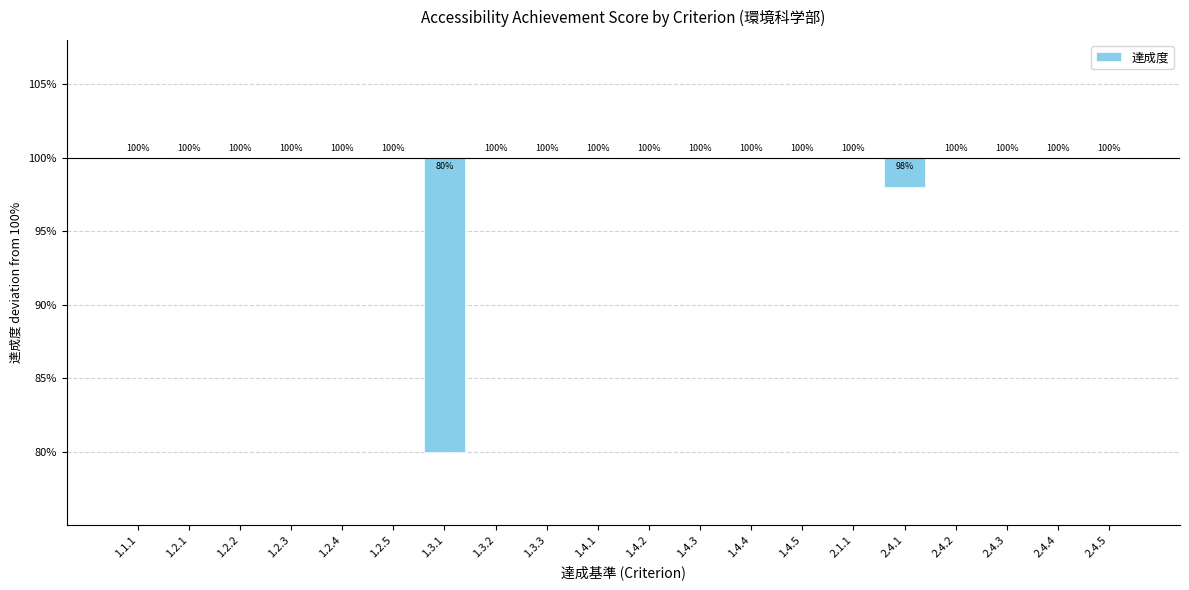

Are the bars horizontal?

No